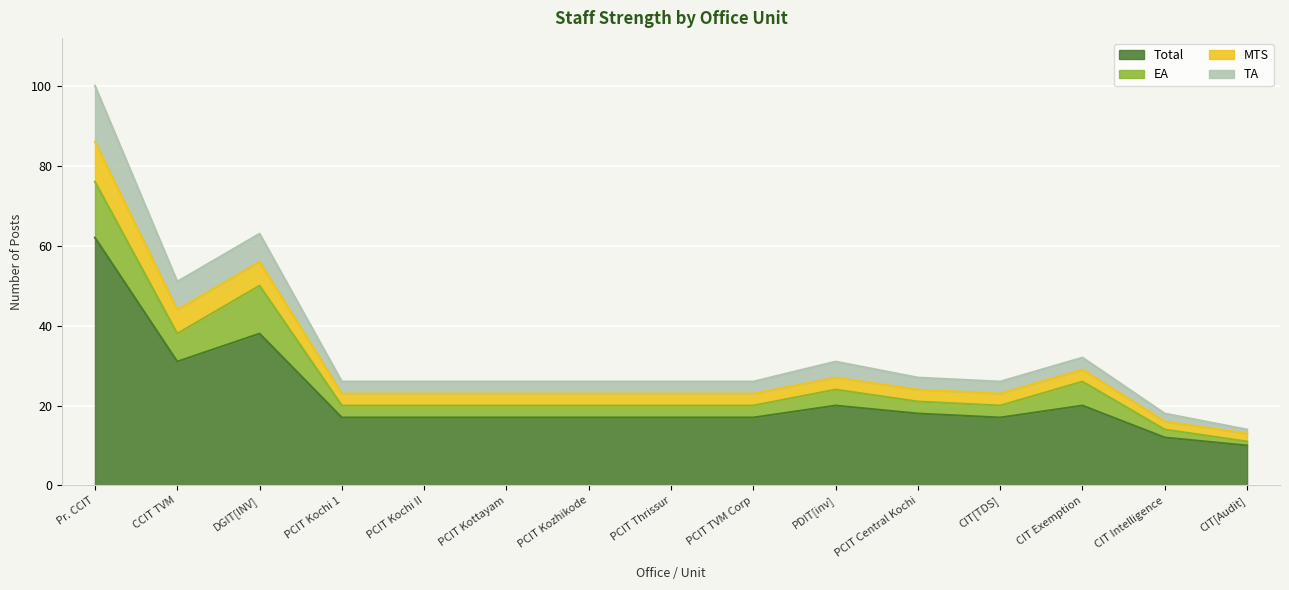

True or false: Total and MTS intersect in this chart.

False